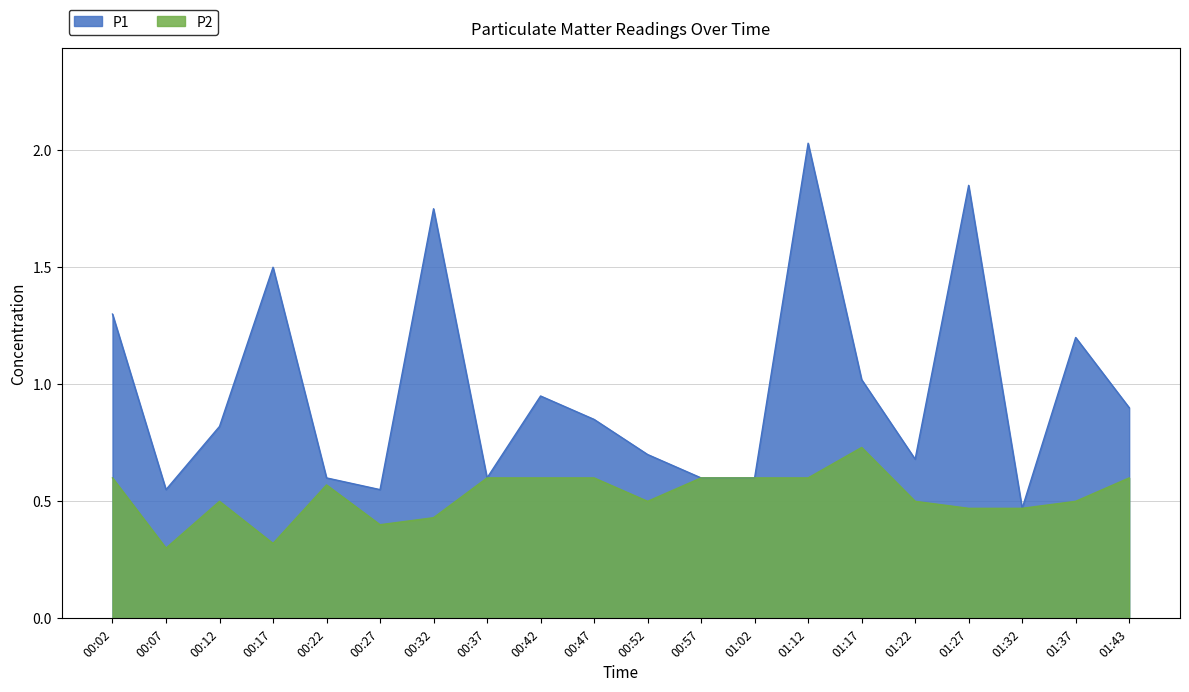

Which series has the largest range (max minus min)?

P1